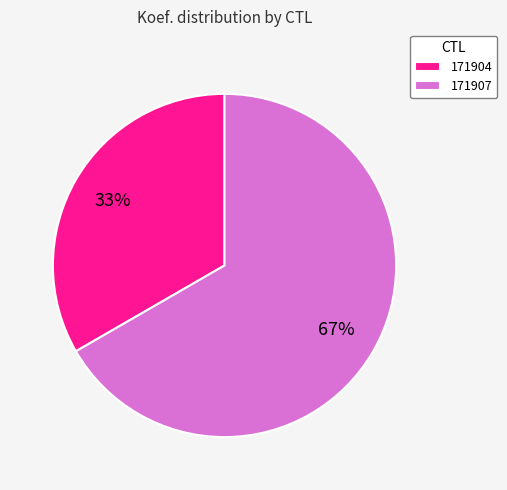

How many segments does this pie chart have?

2